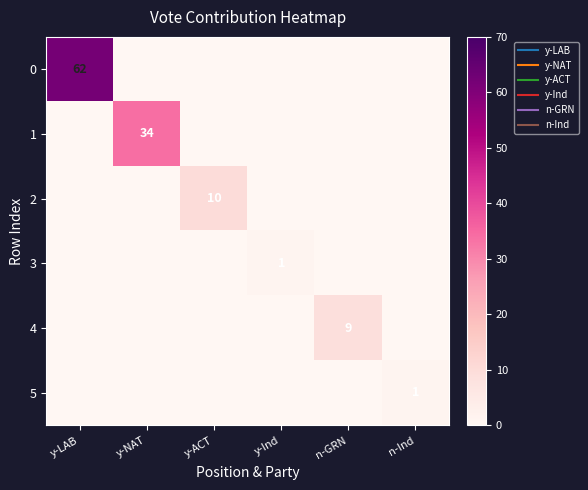

Rank the categories by 1 value from highest to lowest.

y-NAT, y-LAB, y-ACT, y-Ind, n-GRN, n-Ind